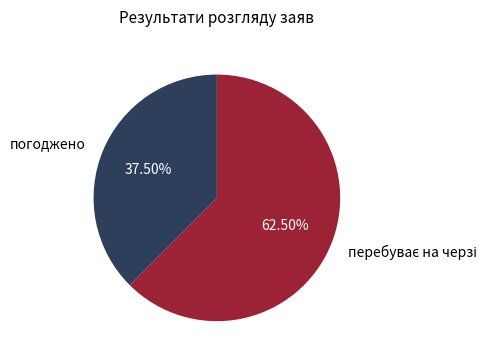

Which category has the smallest portion of the pie?

погоджено